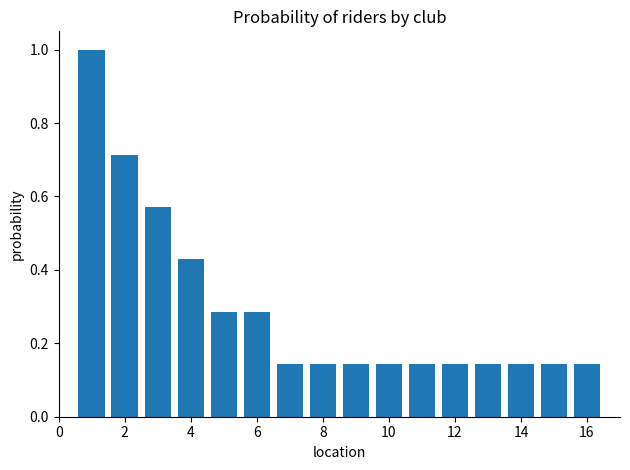

What is the difference between the maximum and minimum values?

0.9